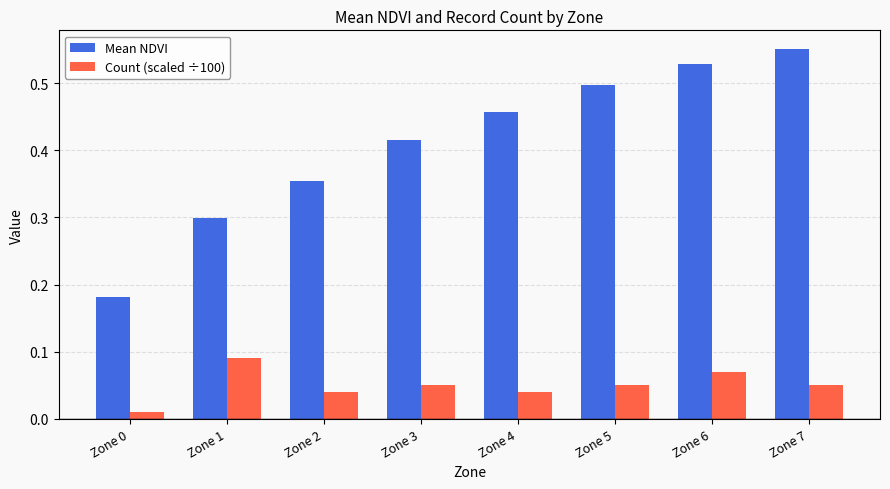

How many bars are there in each group?

2